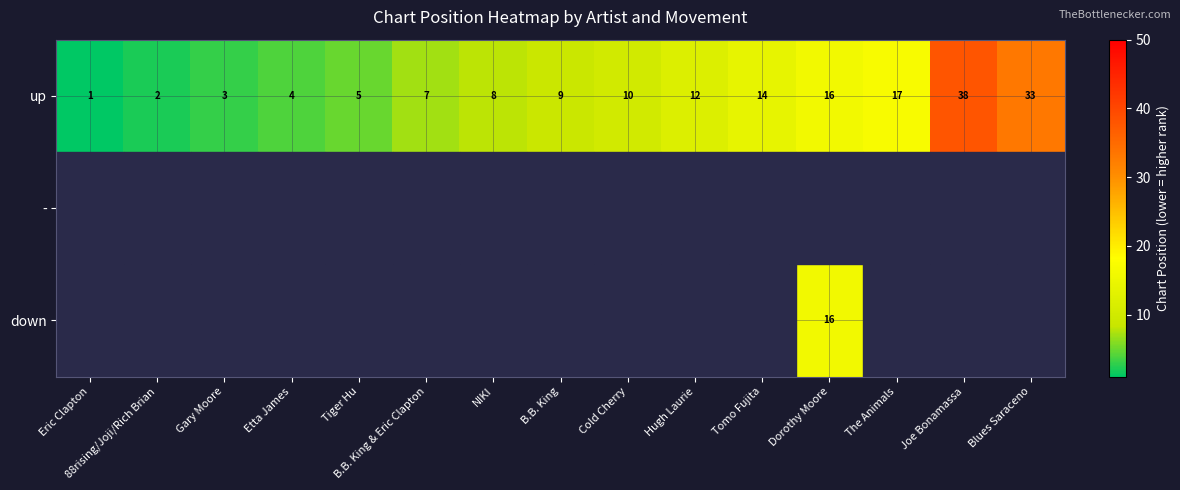

What is the sum of the up values at Tiger Hu and Blues Saraceno?

38